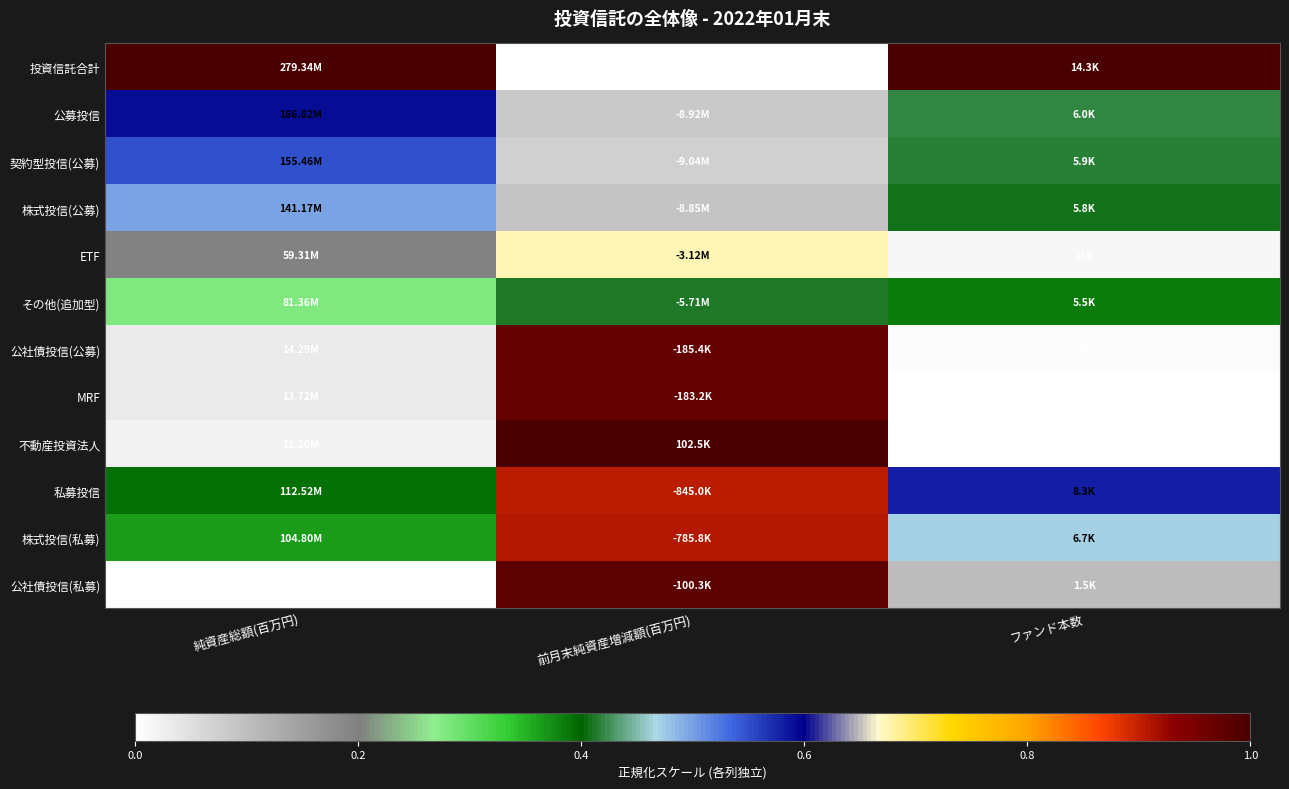

The 不動産投資法人 series shows 0.0 at ファンド本数. True or false?

True